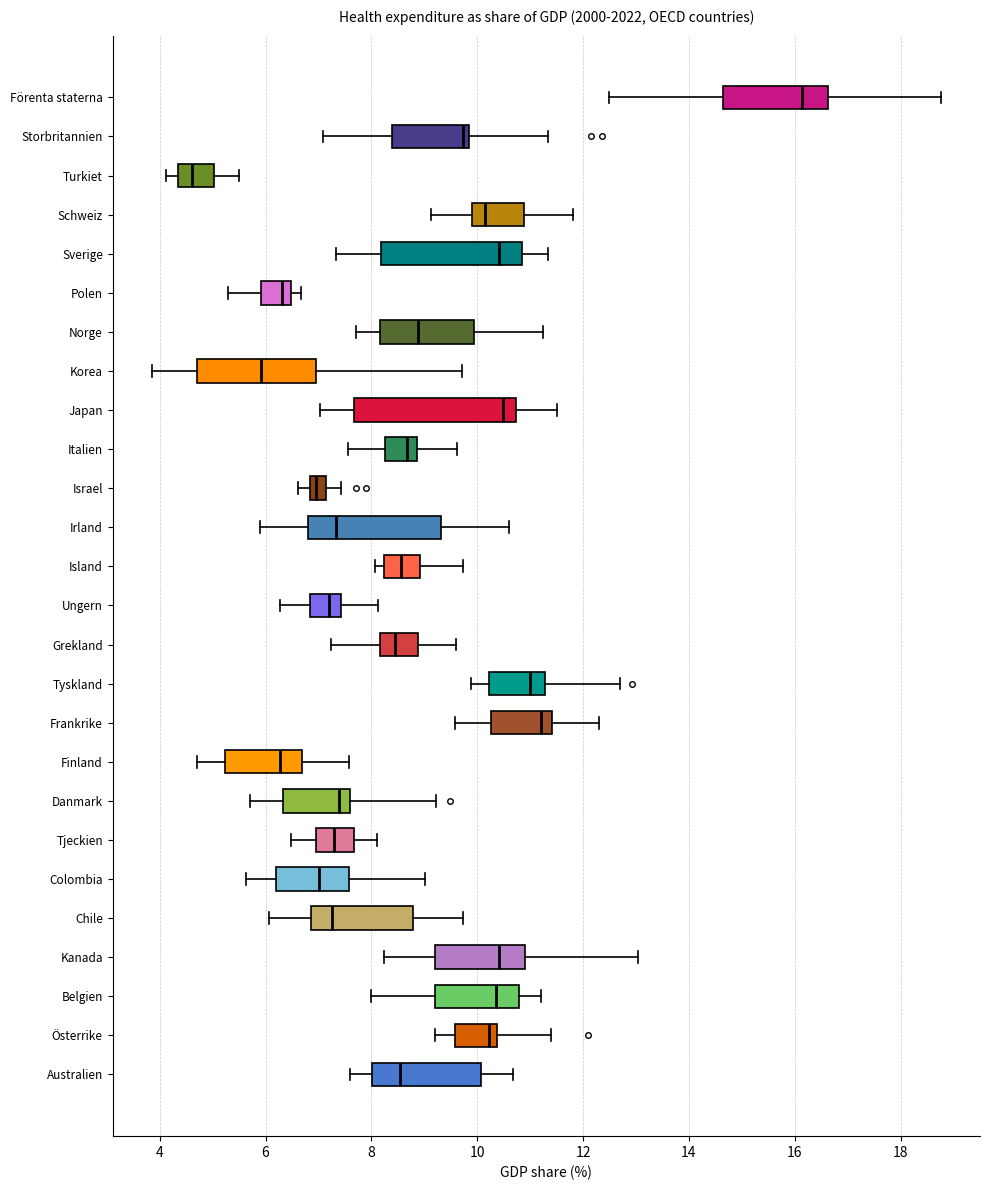

Which box is the widest, from its left edge to its right edge?

Japan